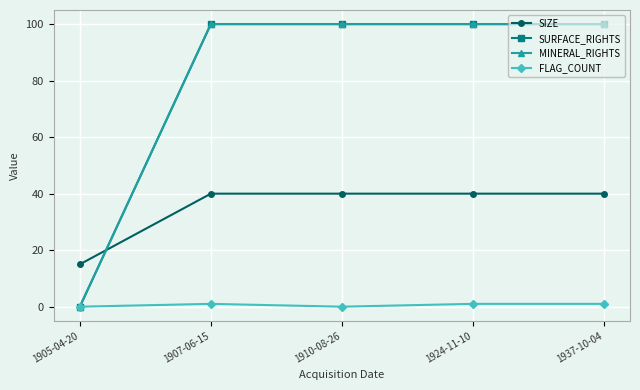

What is the label of the 3rd point from the right?

1910-08-26